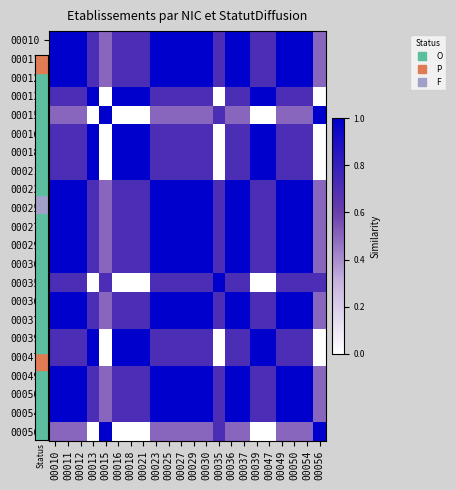

Reading right to left, list all the values displayed in this chart.

00010: 00056=0.5	00054=1.0	00050=1.0	00049=1.0	00047=0.7	00039=0.7	00037=1.0	00036=1.0	00035=0.7	00030=1.0	00029=1.0	00027=1.0	00025=1.0	00023=1.0	00021=0.7	00018=0.7	00016=0.7	00015=0.5	00013=0.7	00012=1.0	00011=1.0	00010=1.0
00011: 00056=0.5	00054=1.0	00050=1.0	00049=1.0	00047=0.7	00039=0.7	00037=1.0	00036=1.0	00035=0.7	00030=1.0	00029=1.0	00027=1.0	00025=1.0	00023=1.0	00021=0.7	00018=0.7	00016=0.7	00015=0.5	00013=0.7	00012=1.0	00011=1.0	00010=1.0
00012: 00056=0.5	00054=1.0	00050=1.0	00049=1.0	00047=0.7	00039=0.7	00037=1.0	00036=1.0	00035=0.7	00030=1.0	00029=1.0	00027=1.0	00025=1.0	00023=1.0	00021=0.7	00018=0.7	00016=0.7	00015=0.5	00013=0.7	00012=1.0	00011=1.0	00010=1.0
00013: 00056=0.0	00054=0.7	00050=0.7	00049=0.7	00047=1.0	00039=1.0	00037=0.7	00036=0.7	00035=0.0	00030=0.7	00029=0.7	00027=0.7	00025=0.7	00023=0.7	00021=1.0	00018=1.0	00016=1.0	00015=0.0	00013=1.0	00012=0.7	00011=0.7	00010=0.7
00015: 00056=1.0	00054=0.5	00050=0.5	00049=0.5	00047=0.0	00039=0.0	00037=0.5	00036=0.5	00035=0.7	00030=0.5	00029=0.5	00027=0.5	00025=0.5	00023=0.5	00021=0.0	00018=0.0	00016=0.0	00015=1.0	00013=0.0	00012=0.5	00011=0.5	00010=0.5
00016: 00056=0.0	00054=0.7	00050=0.7	00049=0.7	00047=1.0	00039=1.0	00037=0.7	00036=0.7	00035=0.0	00030=0.7	00029=0.7	00027=0.7	00025=0.7	00023=0.7	00021=1.0	00018=1.0	00016=1.0	00015=0.0	00013=1.0	00012=0.7	00011=0.7	00010=0.7
00018: 00056=0.0	00054=0.7	00050=0.7	00049=0.7	00047=1.0	00039=1.0	00037=0.7	00036=0.7	00035=0.0	00030=0.7	00029=0.7	00027=0.7	00025=0.7	00023=0.7	00021=1.0	00018=1.0	00016=1.0	00015=0.0	00013=1.0	00012=0.7	00011=0.7	00010=0.7
00021: 00056=0.0	00054=0.7	00050=0.7	00049=0.7	00047=1.0	00039=1.0	00037=0.7	00036=0.7	00035=0.0	00030=0.7	00029=0.7	00027=0.7	00025=0.7	00023=0.7	00021=1.0	00018=1.0	00016=1.0	00015=0.0	00013=1.0	00012=0.7	00011=0.7	00010=0.7
00023: 00056=0.5	00054=1.0	00050=1.0	00049=1.0	00047=0.7	00039=0.7	00037=1.0	00036=1.0	00035=0.7	00030=1.0	00029=1.0	00027=1.0	00025=1.0	00023=1.0	00021=0.7	00018=0.7	00016=0.7	00015=0.5	00013=0.7	00012=1.0	00011=1.0	00010=1.0
00025: 00056=0.5	00054=1.0	00050=1.0	00049=1.0	00047=0.7	00039=0.7	00037=1.0	00036=1.0	00035=0.7	00030=1.0	00029=1.0	00027=1.0	00025=1.0	00023=1.0	00021=0.7	00018=0.7	00016=0.7	00015=0.5	00013=0.7	00012=1.0	00011=1.0	00010=1.0
00027: 00056=0.5	00054=1.0	00050=1.0	00049=1.0	00047=0.7	00039=0.7	00037=1.0	00036=1.0	00035=0.7	00030=1.0	00029=1.0	00027=1.0	00025=1.0	00023=1.0	00021=0.7	00018=0.7	00016=0.7	00015=0.5	00013=0.7	00012=1.0	00011=1.0	00010=1.0
00029: 00056=0.5	00054=1.0	00050=1.0	00049=1.0	00047=0.7	00039=0.7	00037=1.0	00036=1.0	00035=0.7	00030=1.0	00029=1.0	00027=1.0	00025=1.0	00023=1.0	00021=0.7	00018=0.7	00016=0.7	00015=0.5	00013=0.7	00012=1.0	00011=1.0	00010=1.0
00030: 00056=0.5	00054=1.0	00050=1.0	00049=1.0	00047=0.7	00039=0.7	00037=1.0	00036=1.0	00035=0.7	00030=1.0	00029=1.0	00027=1.0	00025=1.0	00023=1.0	00021=0.7	00018=0.7	00016=0.7	00015=0.5	00013=0.7	00012=1.0	00011=1.0	00010=1.0
00035: 00056=0.7	00054=0.7	00050=0.7	00049=0.7	00047=0.0	00039=0.0	00037=0.7	00036=0.7	00035=1.0	00030=0.7	00029=0.7	00027=0.7	00025=0.7	00023=0.7	00021=0.0	00018=0.0	00016=0.0	00015=0.7	00013=0.0	00012=0.7	00011=0.7	00010=0.7
00036: 00056=0.5	00054=1.0	00050=1.0	00049=1.0	00047=0.7	00039=0.7	00037=1.0	00036=1.0	00035=0.7	00030=1.0	00029=1.0	00027=1.0	00025=1.0	00023=1.0	00021=0.7	00018=0.7	00016=0.7	00015=0.5	00013=0.7	00012=1.0	00011=1.0	00010=1.0
00037: 00056=0.5	00054=1.0	00050=1.0	00049=1.0	00047=0.7	00039=0.7	00037=1.0	00036=1.0	00035=0.7	00030=1.0	00029=1.0	00027=1.0	00025=1.0	00023=1.0	00021=0.7	00018=0.7	00016=0.7	00015=0.5	00013=0.7	00012=1.0	00011=1.0	00010=1.0
00039: 00056=0.0	00054=0.7	00050=0.7	00049=0.7	00047=1.0	00039=1.0	00037=0.7	00036=0.7	00035=0.0	00030=0.7	00029=0.7	00027=0.7	00025=0.7	00023=0.7	00021=1.0	00018=1.0	00016=1.0	00015=0.0	00013=1.0	00012=0.7	00011=0.7	00010=0.7
00047: 00056=0.0	00054=0.7	00050=0.7	00049=0.7	00047=1.0	00039=1.0	00037=0.7	00036=0.7	00035=0.0	00030=0.7	00029=0.7	00027=0.7	00025=0.7	00023=0.7	00021=1.0	00018=1.0	00016=1.0	00015=0.0	00013=1.0	00012=0.7	00011=0.7	00010=0.7
00049: 00056=0.5	00054=1.0	00050=1.0	00049=1.0	00047=0.7	00039=0.7	00037=1.0	00036=1.0	00035=0.7	00030=1.0	00029=1.0	00027=1.0	00025=1.0	00023=1.0	00021=0.7	00018=0.7	00016=0.7	00015=0.5	00013=0.7	00012=1.0	00011=1.0	00010=1.0
00050: 00056=0.5	00054=1.0	00050=1.0	00049=1.0	00047=0.7	00039=0.7	00037=1.0	00036=1.0	00035=0.7	00030=1.0	00029=1.0	00027=1.0	00025=1.0	00023=1.0	00021=0.7	00018=0.7	00016=0.7	00015=0.5	00013=0.7	00012=1.0	00011=1.0	00010=1.0
00054: 00056=0.5	00054=1.0	00050=1.0	00049=1.0	00047=0.7	00039=0.7	00037=1.0	00036=1.0	00035=0.7	00030=1.0	00029=1.0	00027=1.0	00025=1.0	00023=1.0	00021=0.7	00018=0.7	00016=0.7	00015=0.5	00013=0.7	00012=1.0	00011=1.0	00010=1.0
00056: 00056=1.0	00054=0.5	00050=0.5	00049=0.5	00047=0.0	00039=0.0	00037=0.5	00036=0.5	00035=0.7	00030=0.5	00029=0.5	00027=0.5	00025=0.5	00023=0.5	00021=0.0	00018=0.0	00016=0.0	00015=1.0	00013=0.0	00012=0.5	00011=0.5	00010=0.5